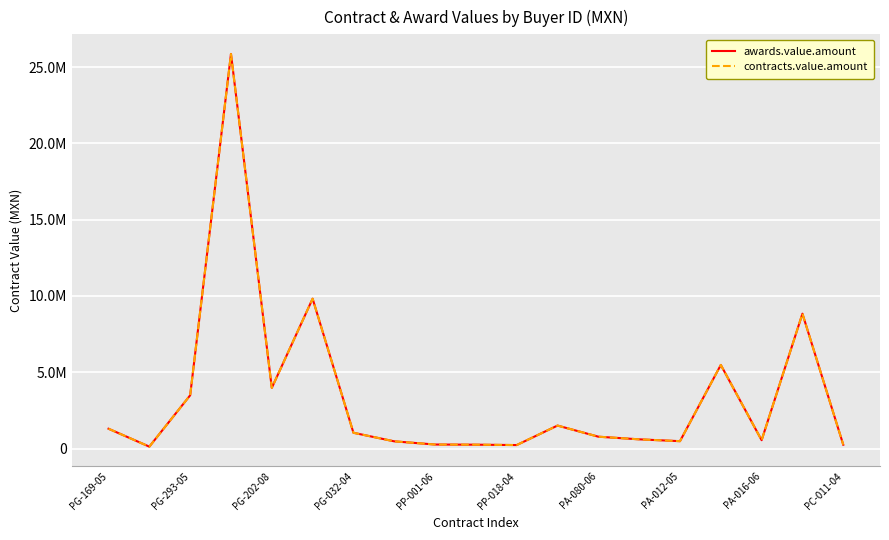

Is this an area chart (filled region under the line)?

No